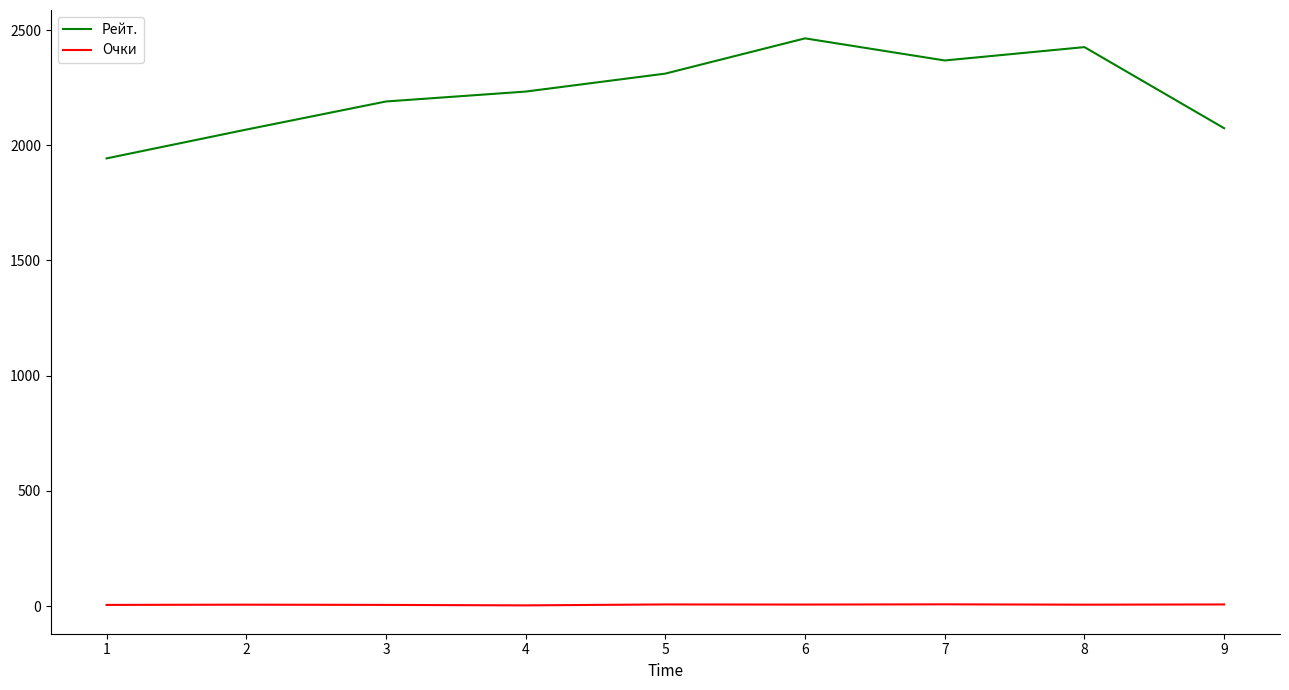

Rank the series by their maximum value, from highest to lowest.

Рейт., Очки